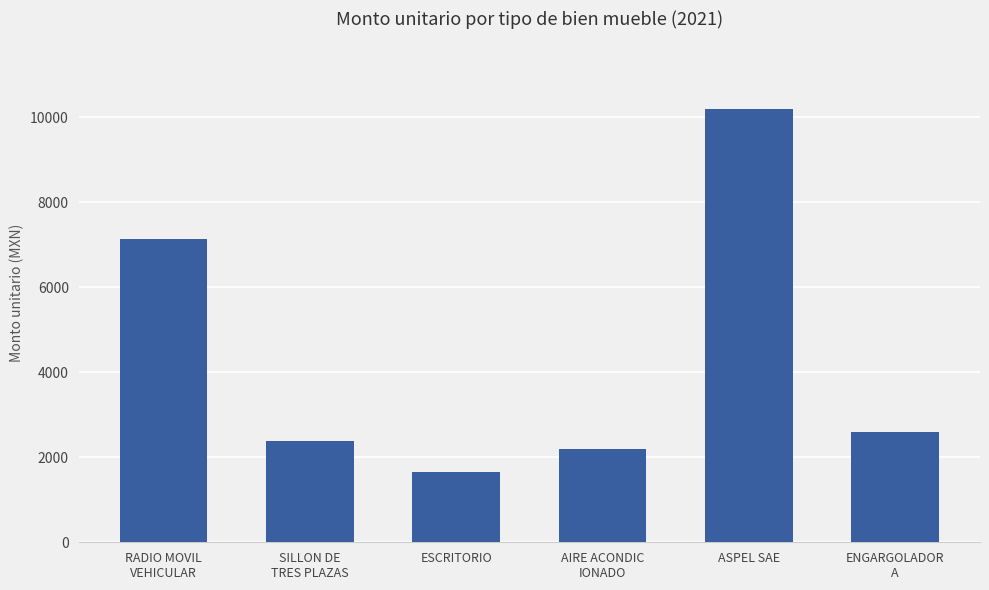

Between SILLON DE
TRES PLAZAS and RADIO MOVIL
VEHICULAR, which is larger?

RADIO MOVIL
VEHICULAR